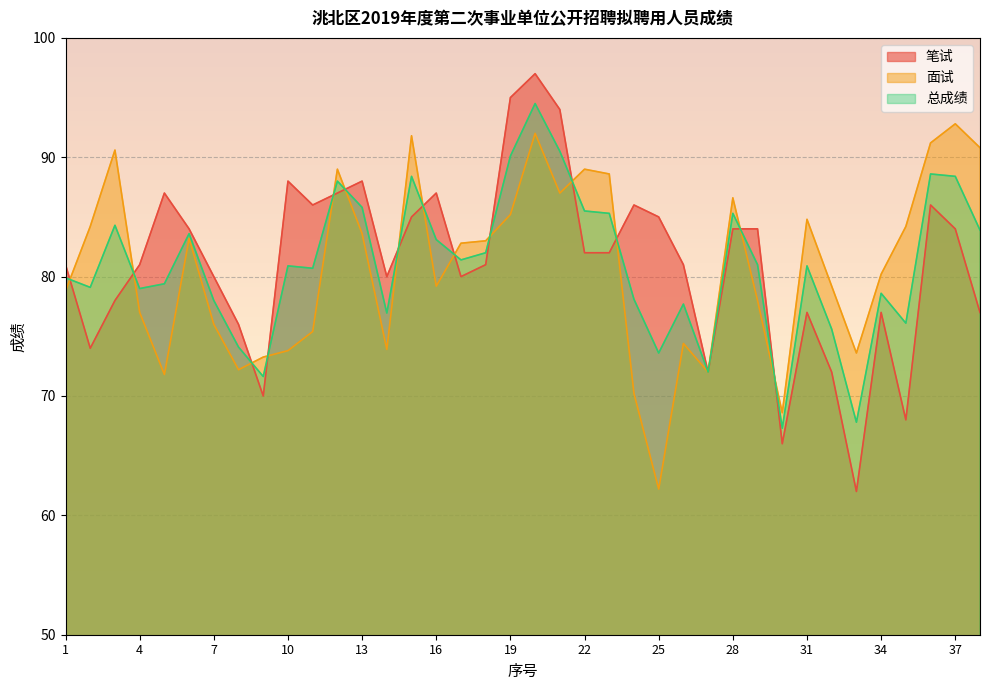

Does the chart display data point markers on the line(s)?

No